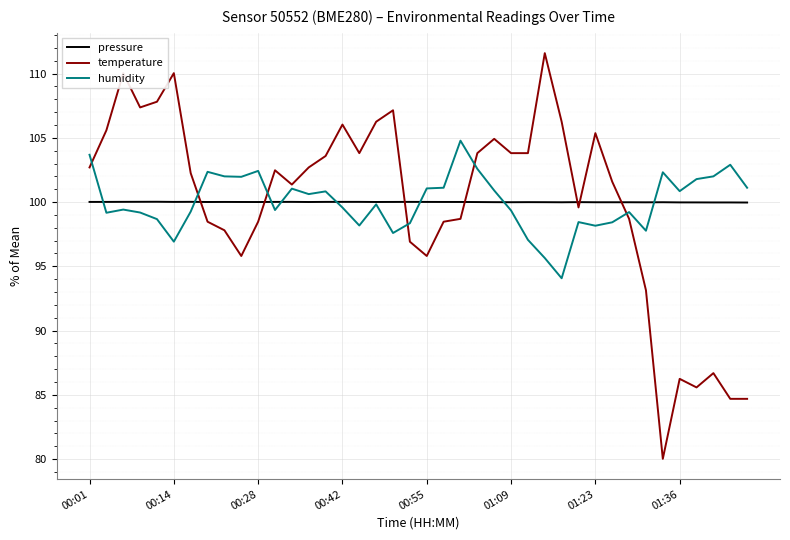

List the series in order of their peak value, highest first.

temperature, humidity, pressure